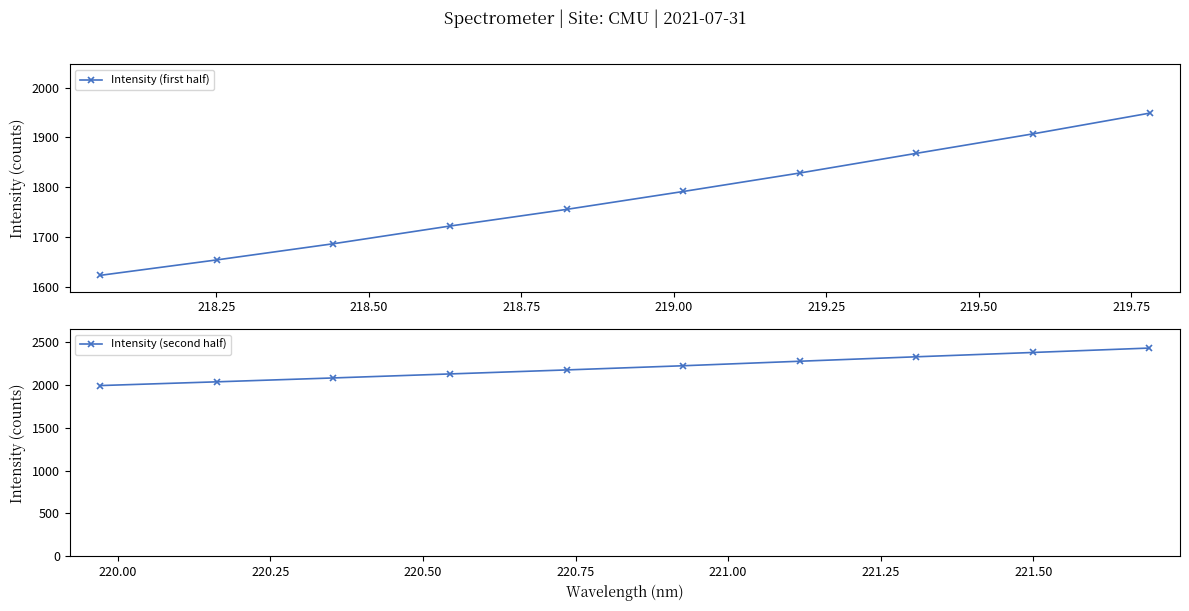

What is the maximum value shown in the chart?

2427.7